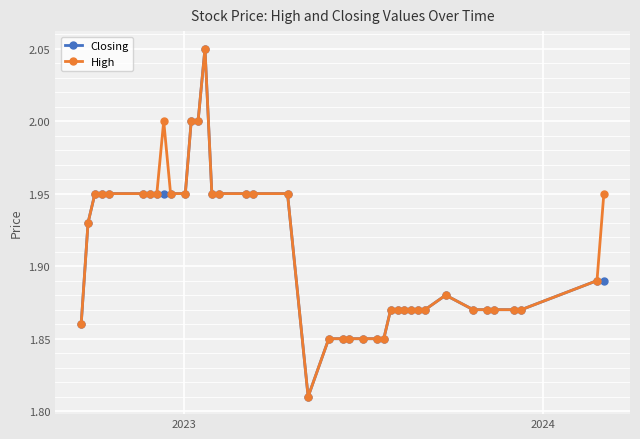

At how many categories does at least one series exceed 1?

40